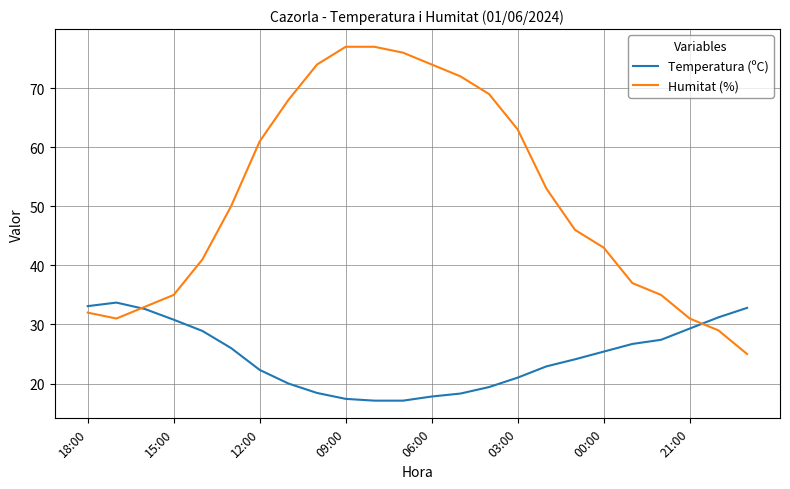

Rank the series by their maximum value, from lowest to highest.

Temperatura (ºC), Humitat (%)